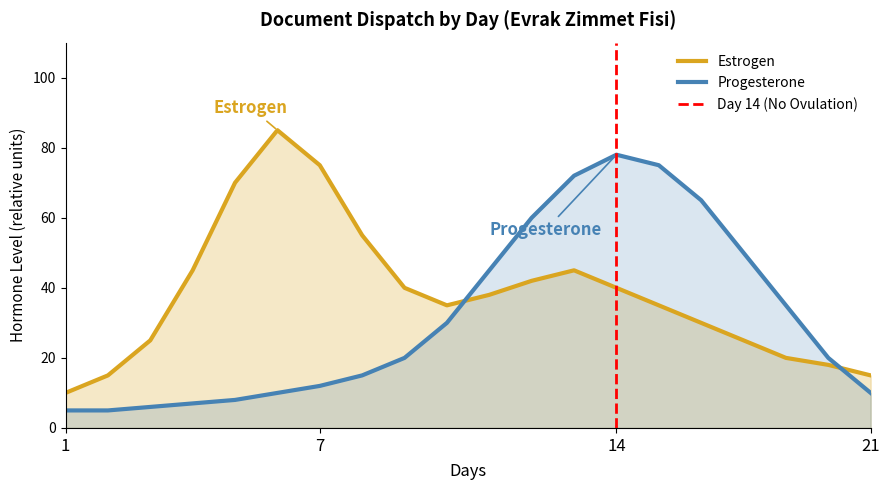

Is it true that Estrogen equals 16 at 1?

False